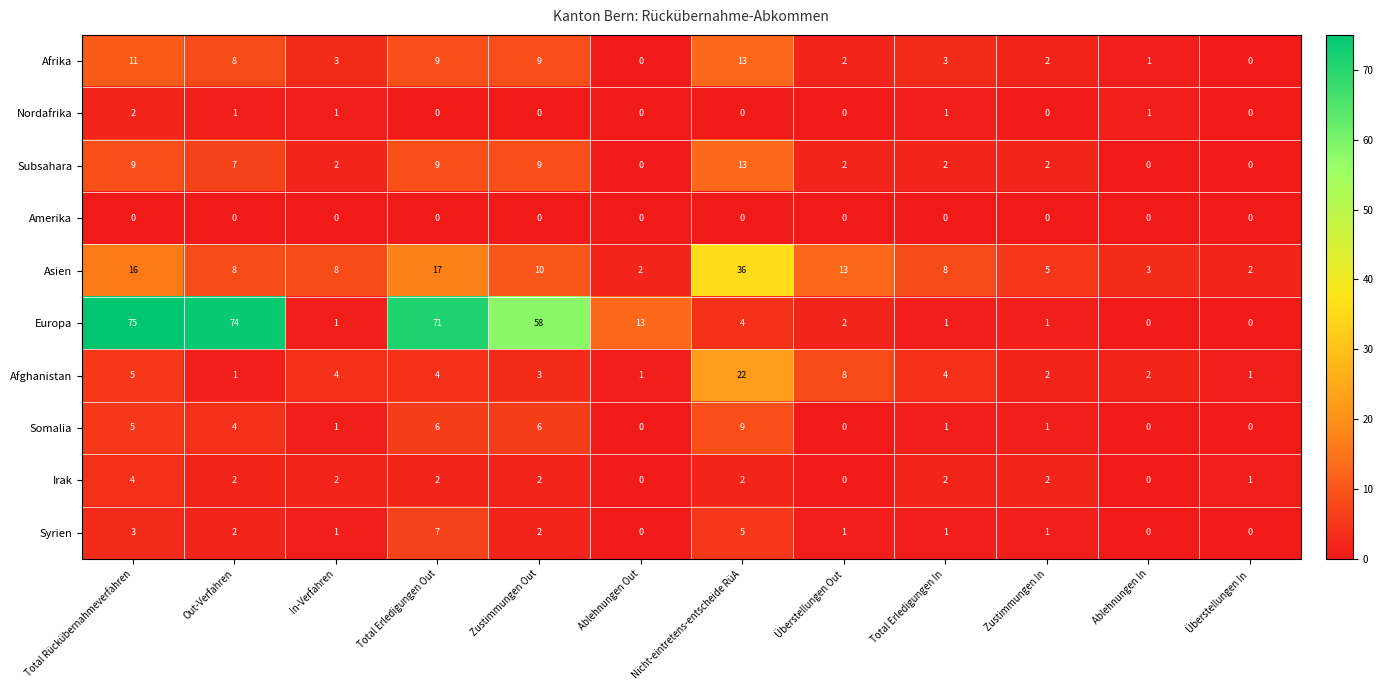

Which label corresponds to the largest value in the chart?

Total Rückübernahmeverfahren